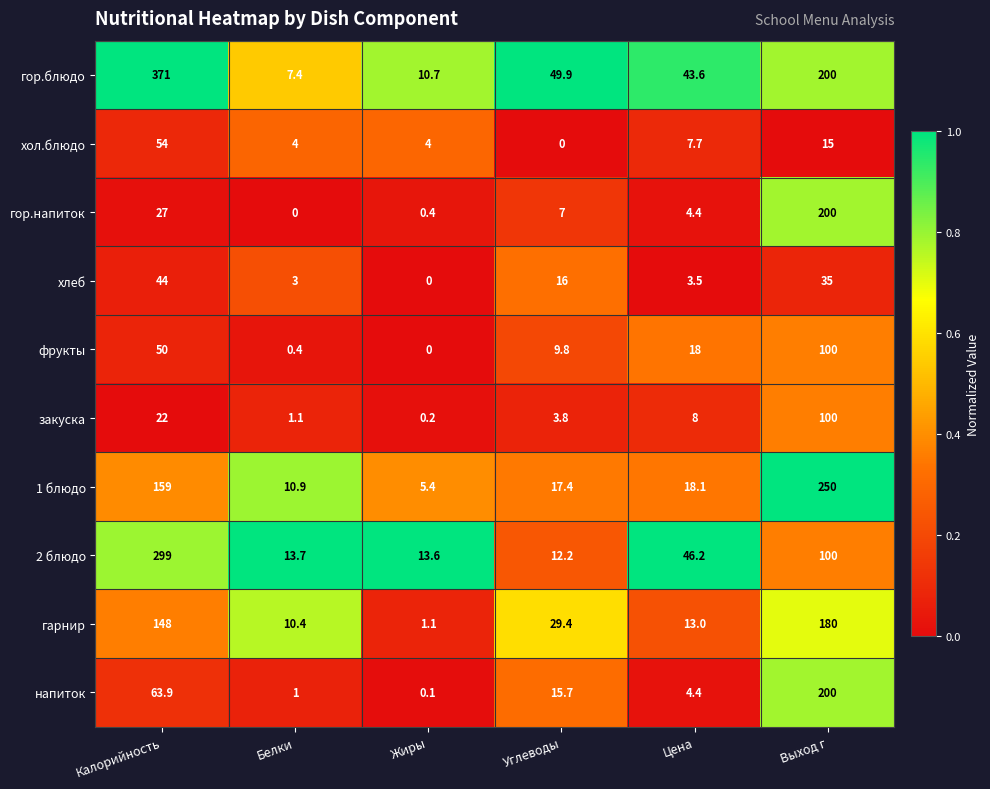

What is the sum of all хлеб values?

101.5